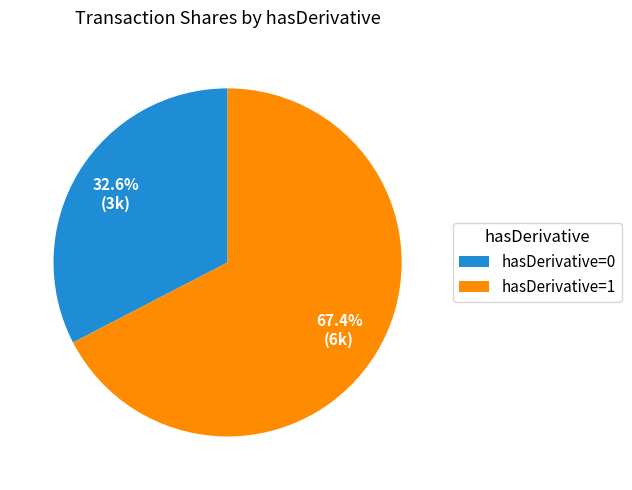

Approximately how many times larger is the value at hasDerivative=0 compared to hasDerivative=1?

0.5